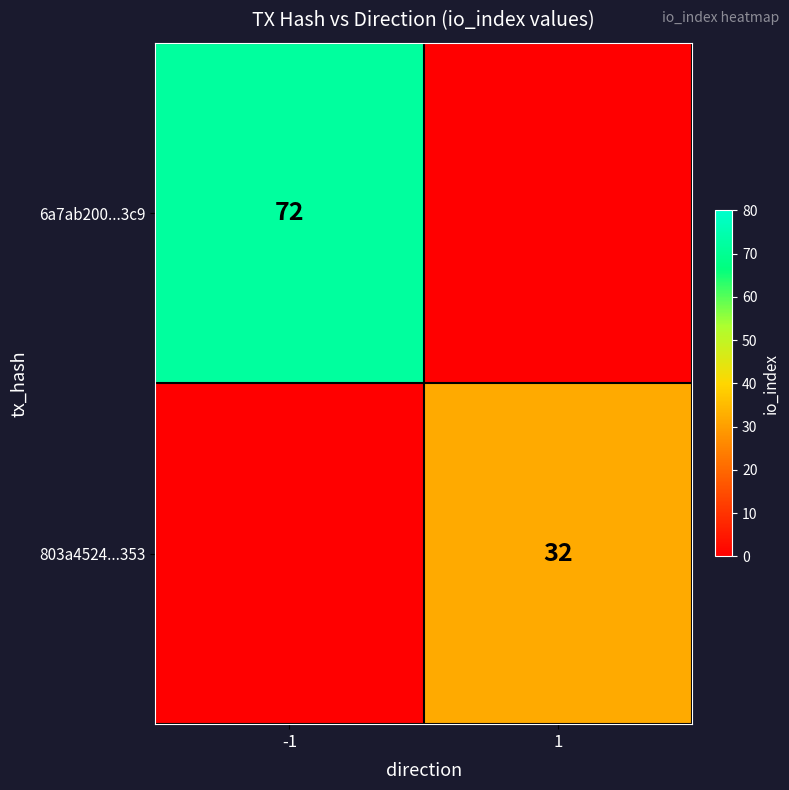

True or false: 803a4524...353 has a value of 32 at 1.

True